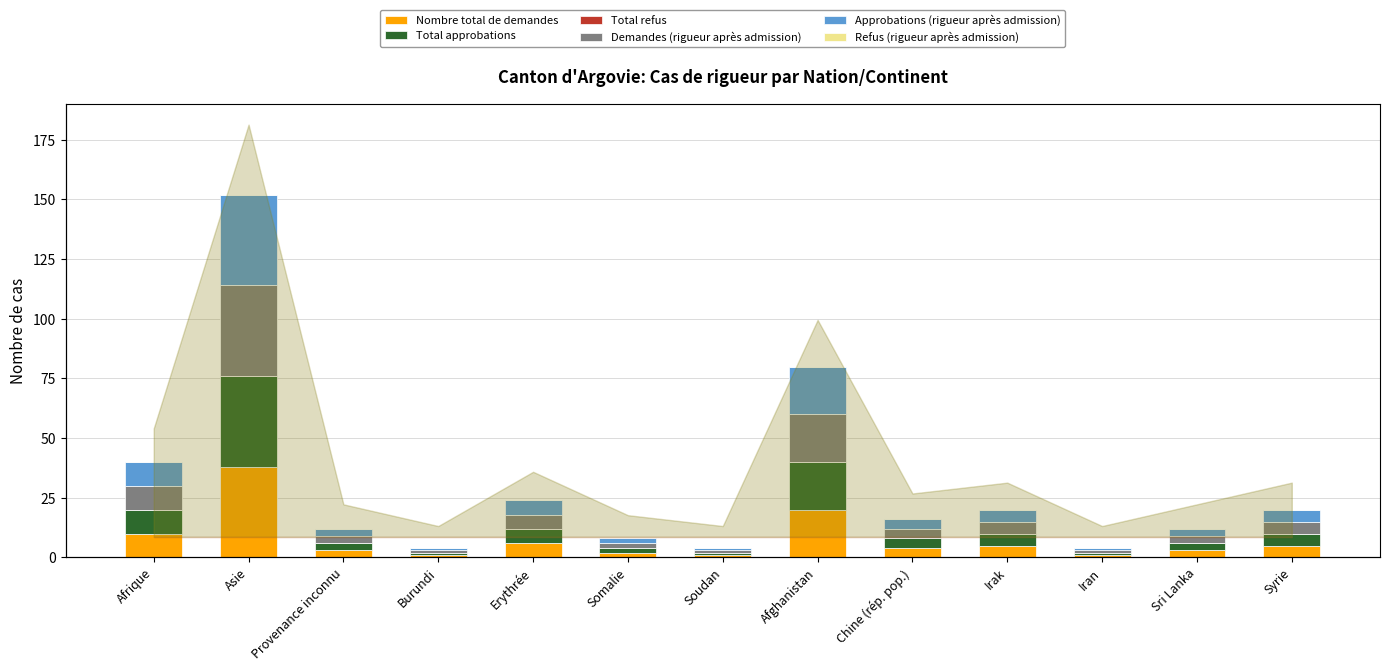

How many values in the Total approbations series are below 4?

6